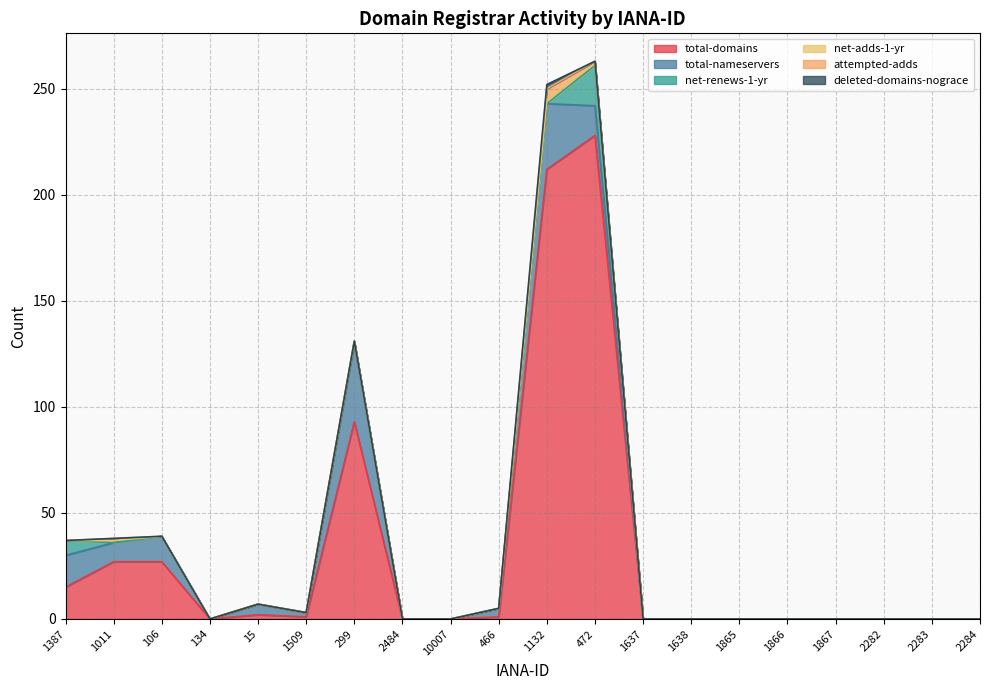

What are all the series names shown in the legend?

total-domains, total-nameservers, net-renews-1-yr, net-adds-1-yr, attempted-adds, deleted-domains-nograce